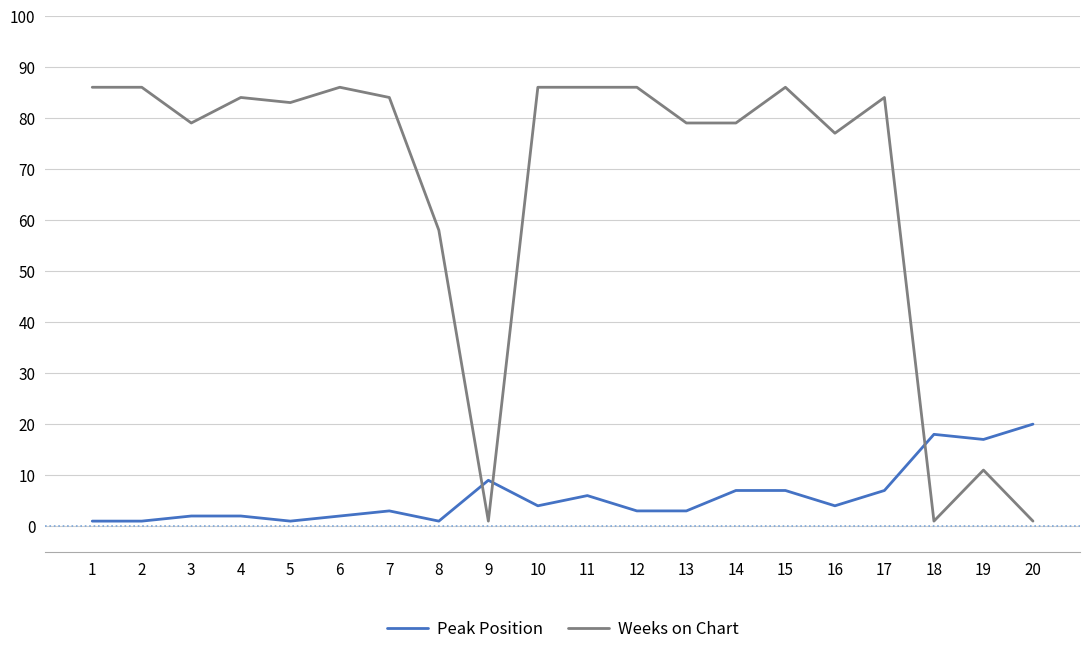

Which series has the largest total across all categories?

Weeks on Chart